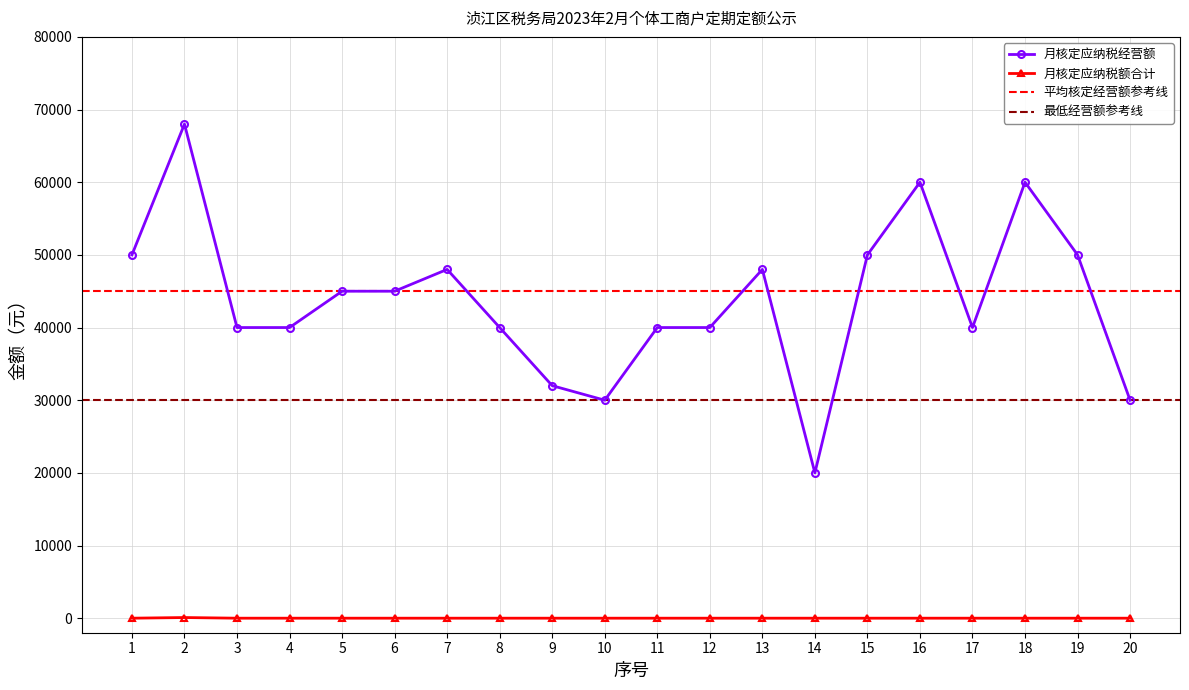

Reading right to left, list all the values displayed in this chart.

月核定应纳税经营额: 20=30000	19=50000	18=60000	17=40000	16=60000	15=50000	14=20000	13=48000	12=40000	11=40000	10=30000	9=32000	8=40000	7=48000	6=45000	5=45000	4=40000	3=40000	2=68000	1=50000
月核定应纳税额合计: 20=0	19=0	18=0	17=0	16=0	15=0	14=0	13=0	12=0	11=0	10=0	9=0	8=0	7=0	6=0	5=0	4=0	3=0	2=90	1=0